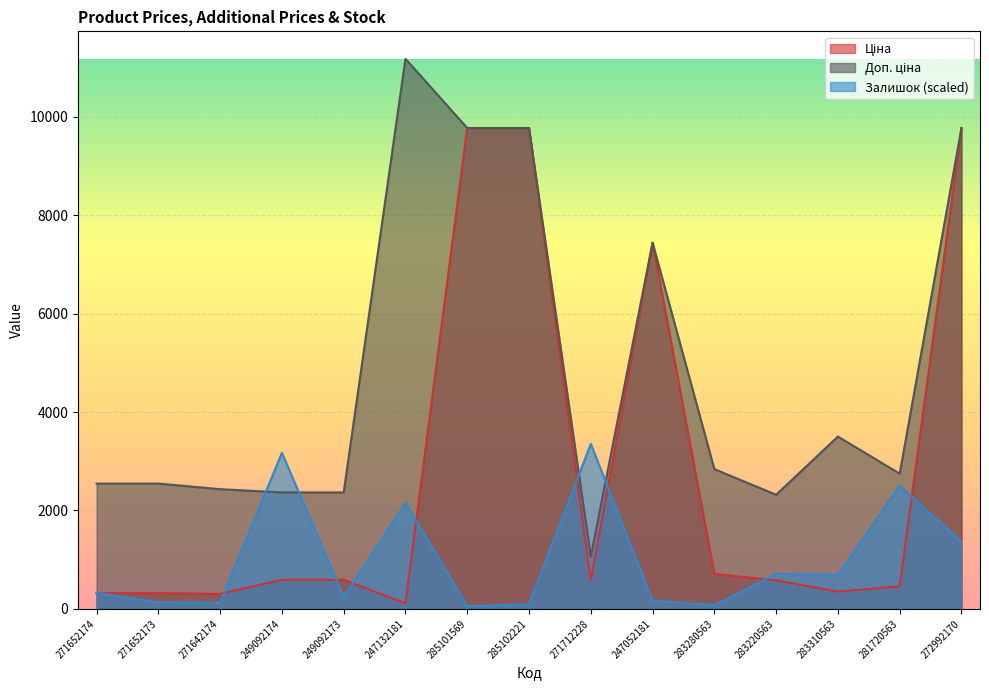

What is the spread (max minus min) of values at 271652174?

2228.1